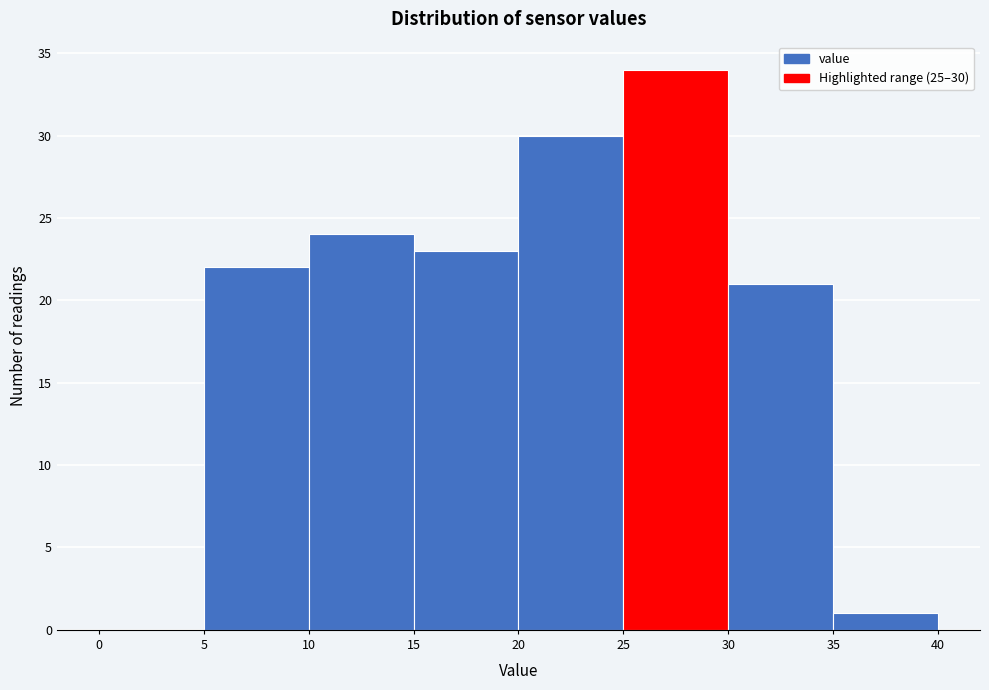

Over which range of the x-axis is the bar tallest?

25 to 30